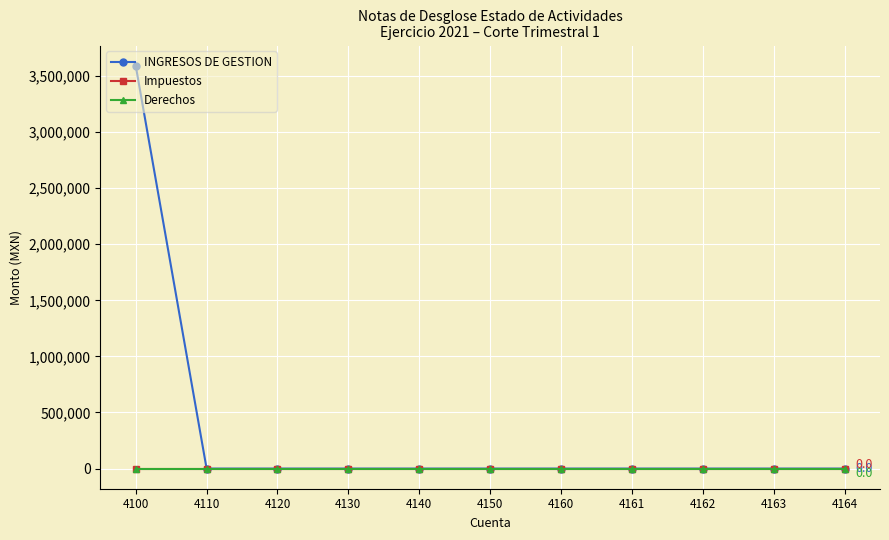

True or false: Derechos and INGRESOS DE GESTION cross at least once.

False